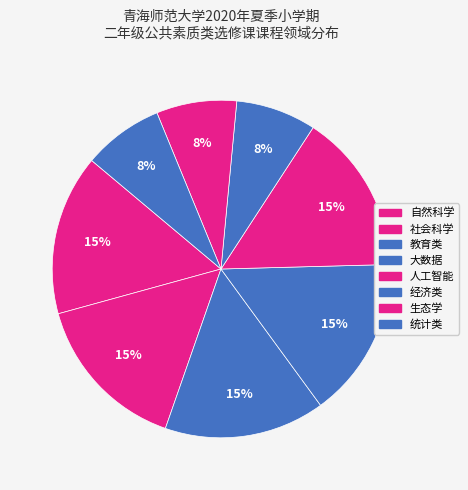

To the nearest percent, what percentage of the pie is 经济类?

8%